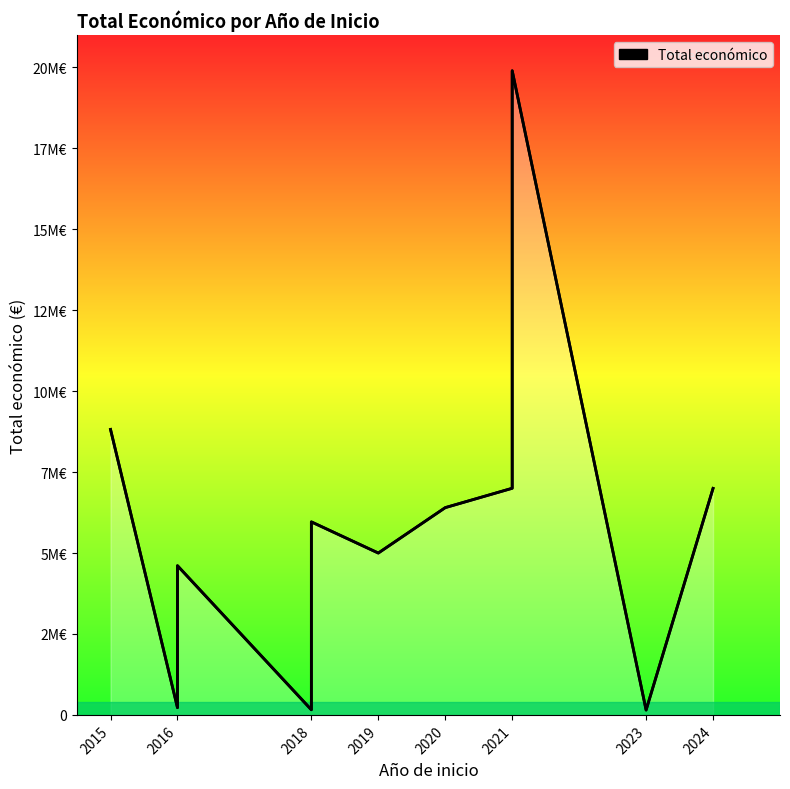

Does the chart have visible grid lines?

No